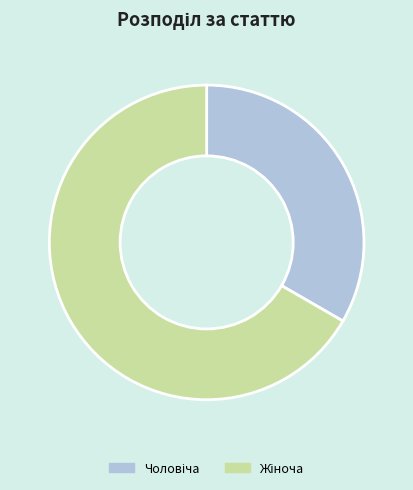

How many segments does this pie chart have?

2